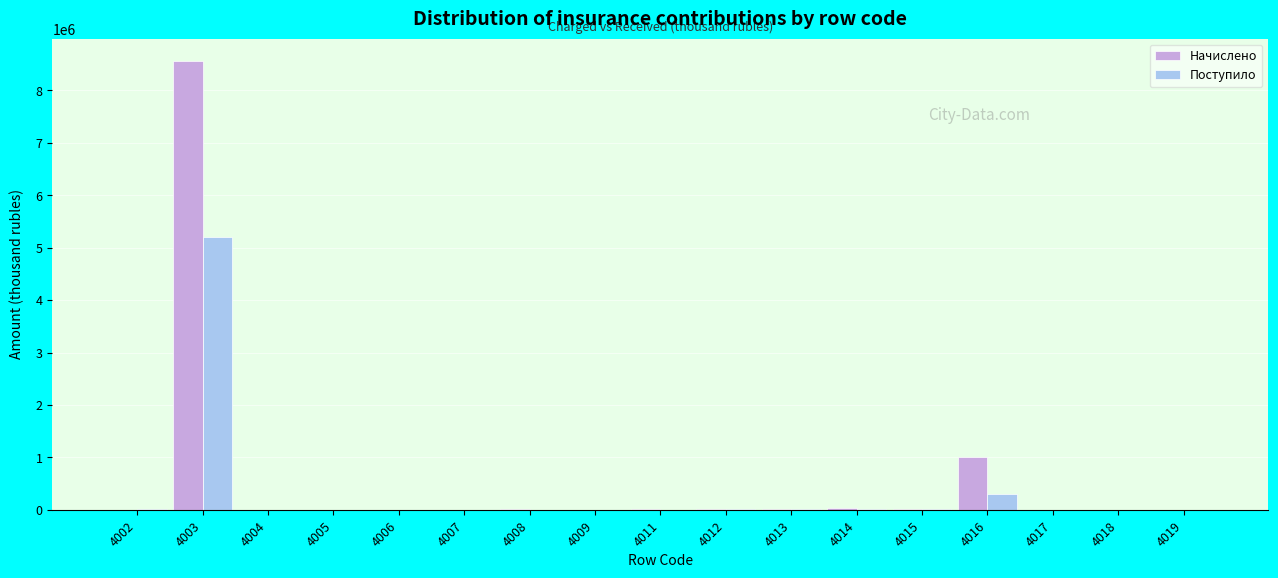

What is the sum of all Поступило values?

5556367